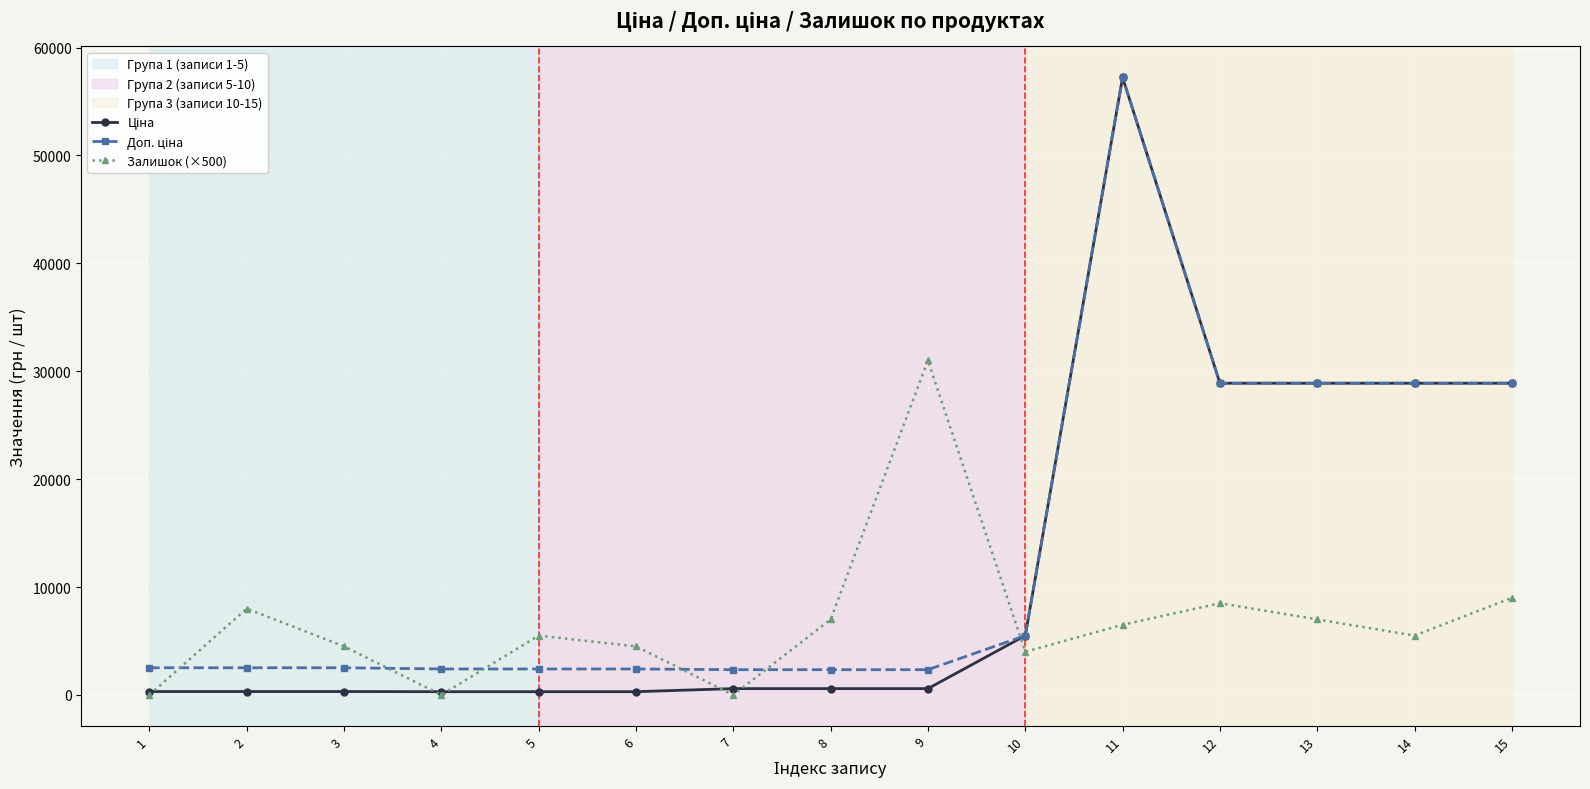

What is the greatest value displayed?

57235.5